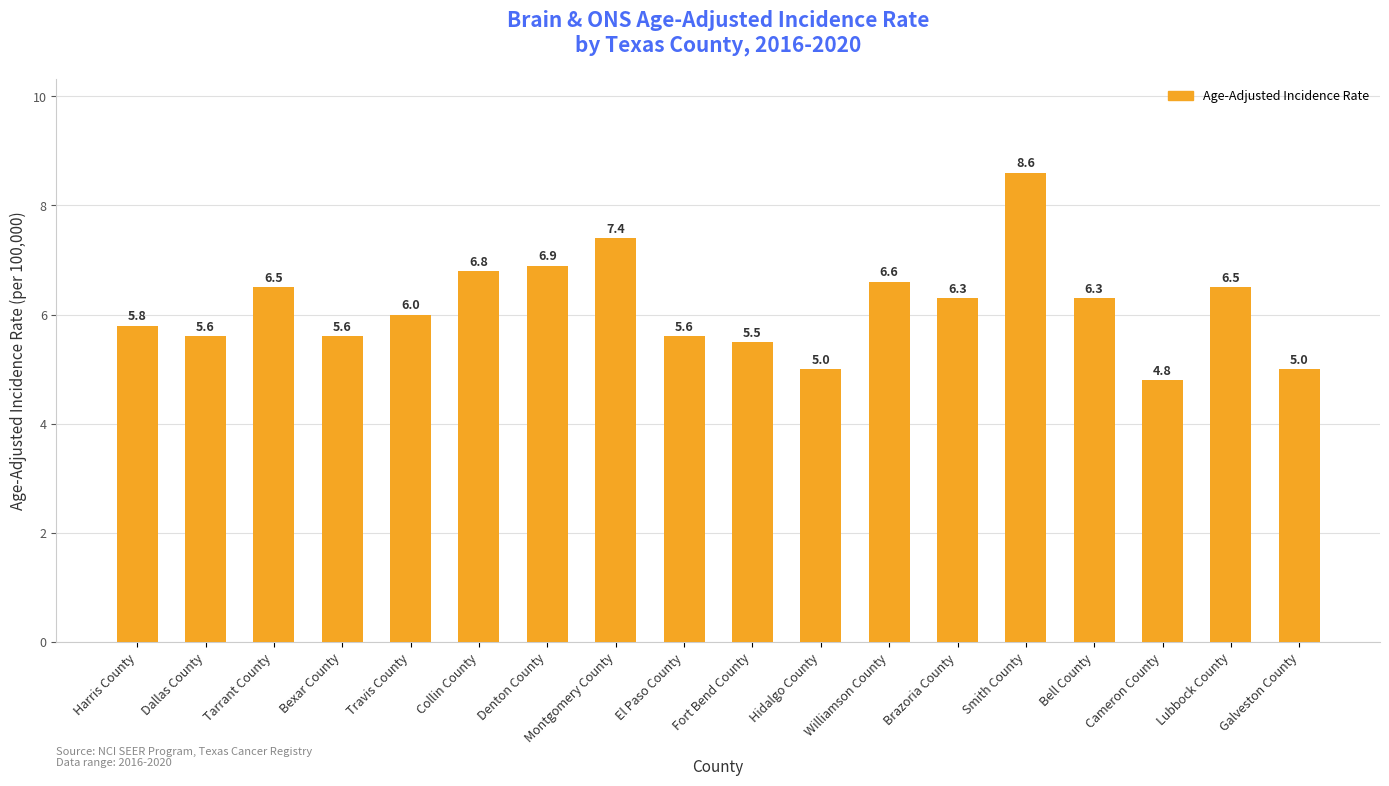

True or false: the data shows 1.7 at Denton County.

False